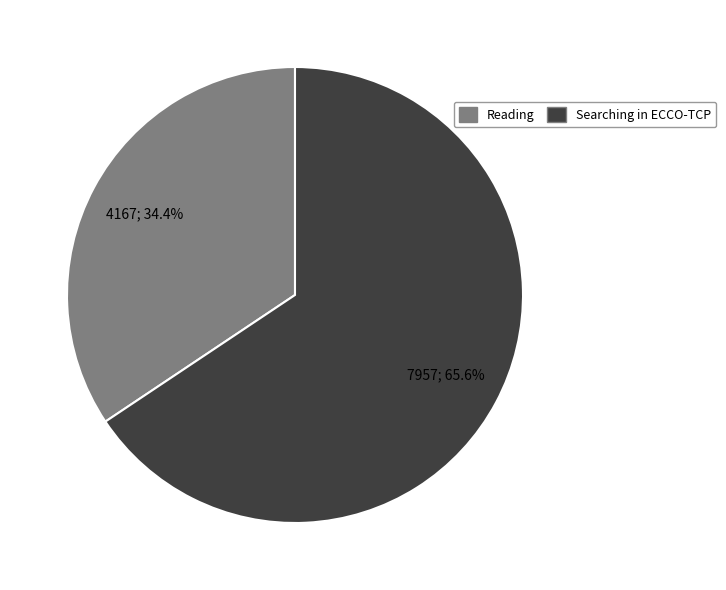

Between Reading and Searching in ECCO-TCP, which is larger?

Searching in ECCO-TCP